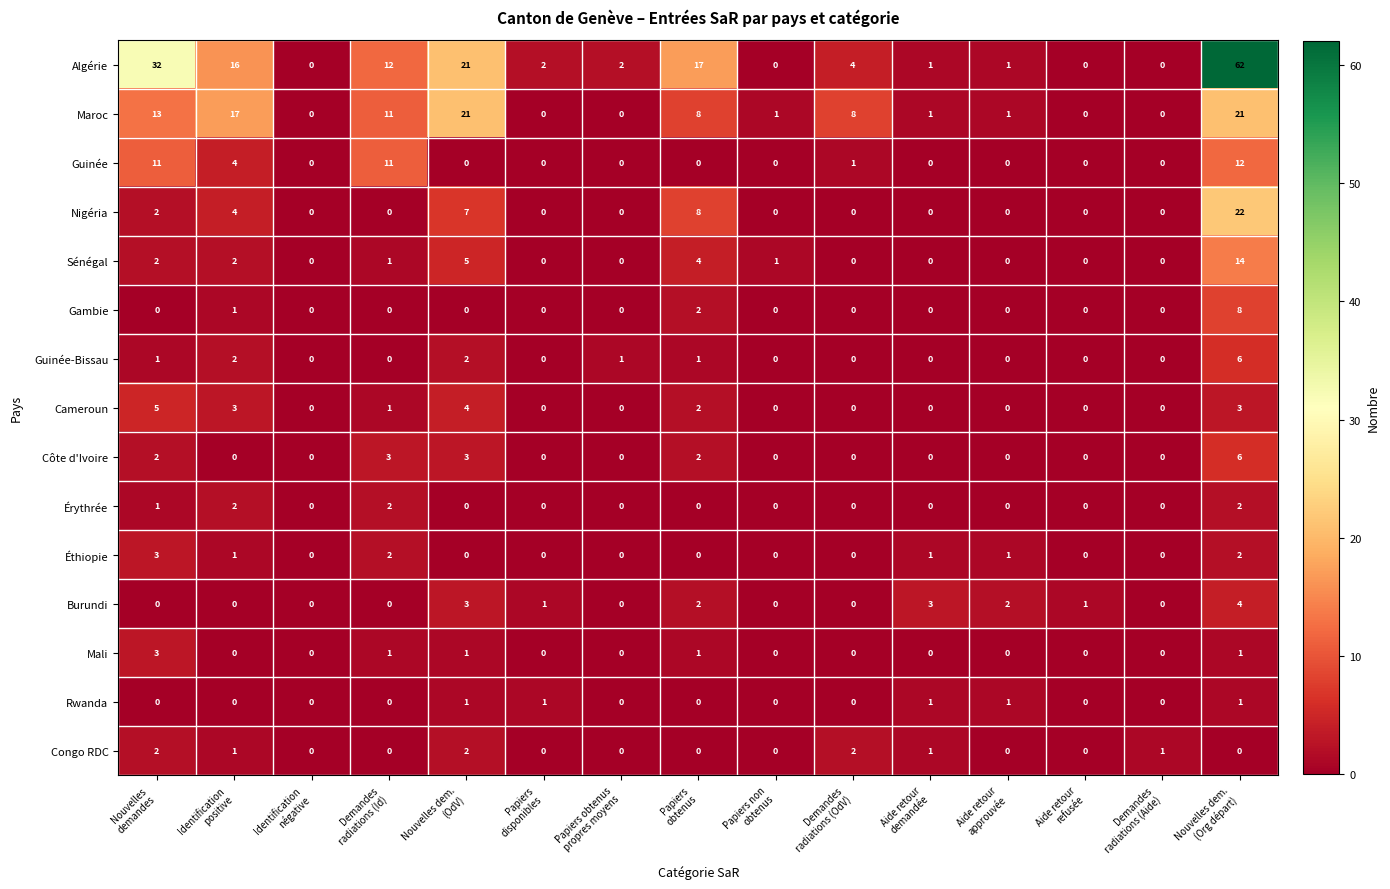

Which series has the widest spread of values?

Algérie